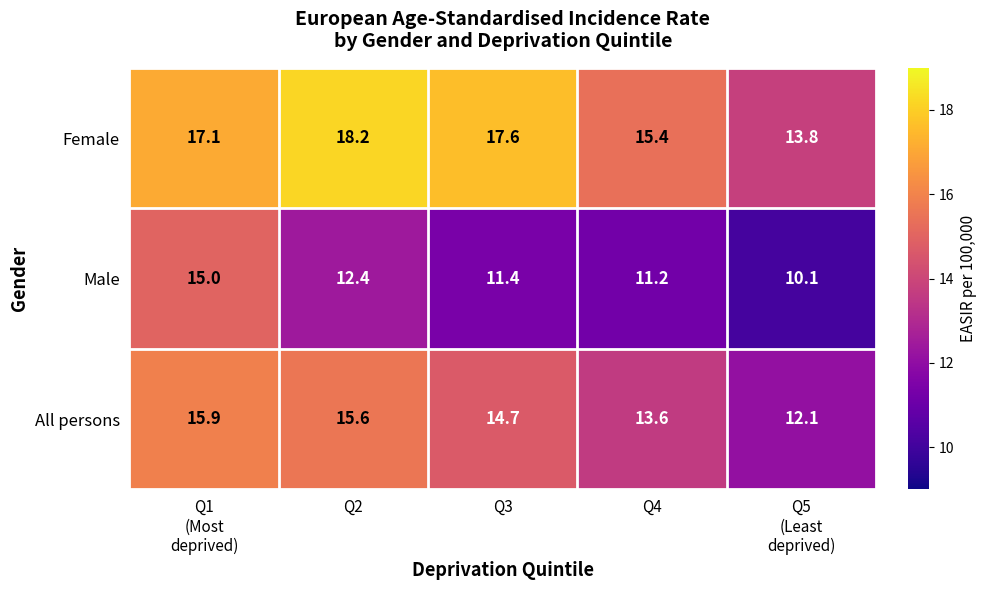

Which series has the widest spread of values?

Male